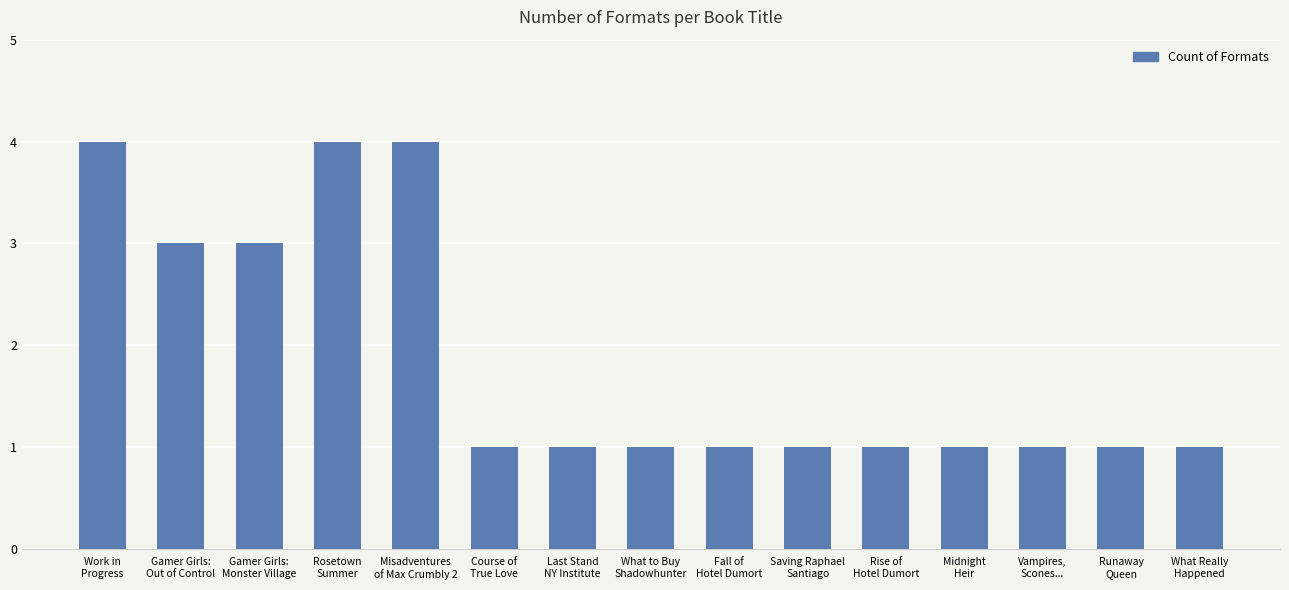

What is the greatest value displayed?

4